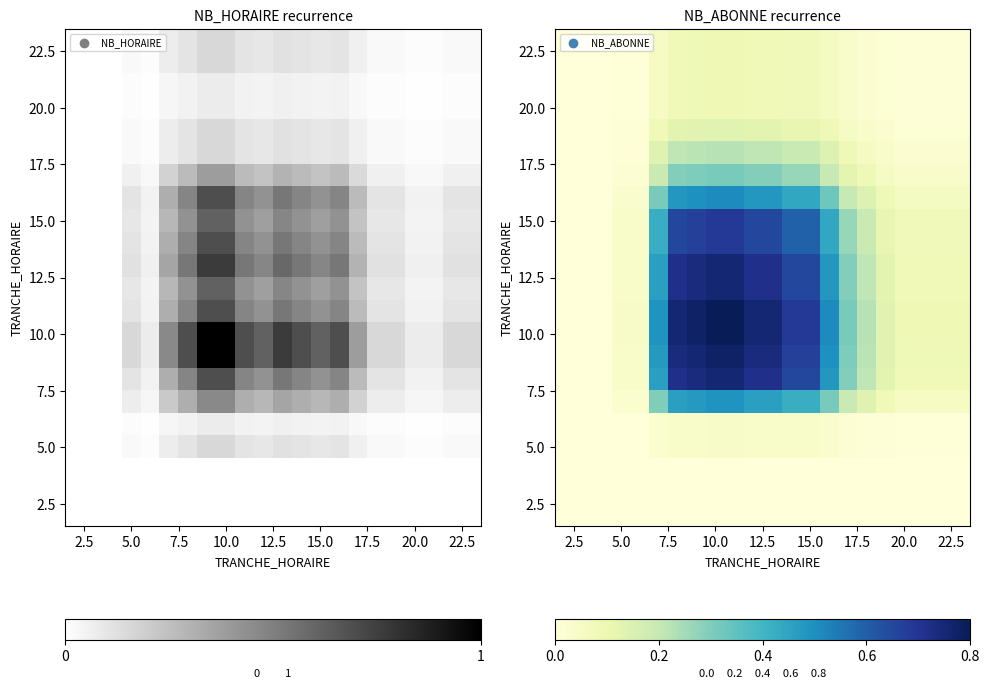

What is the maximum value shown in the chart?

1.0